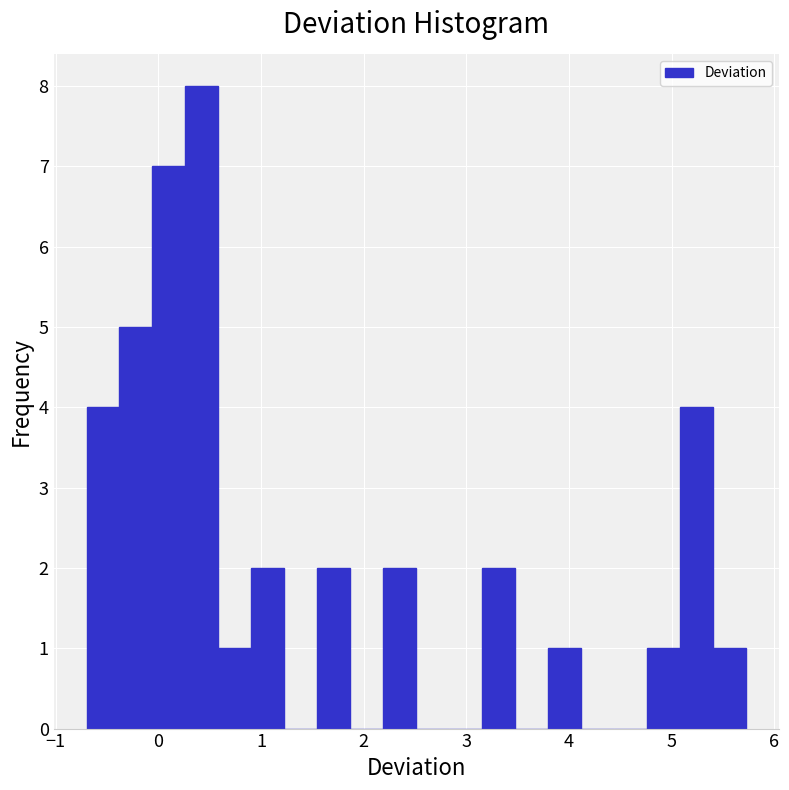

Around what value on the x-axis is the tallest bar? Give the approximate position of its centre, as read against the axis.

0.4